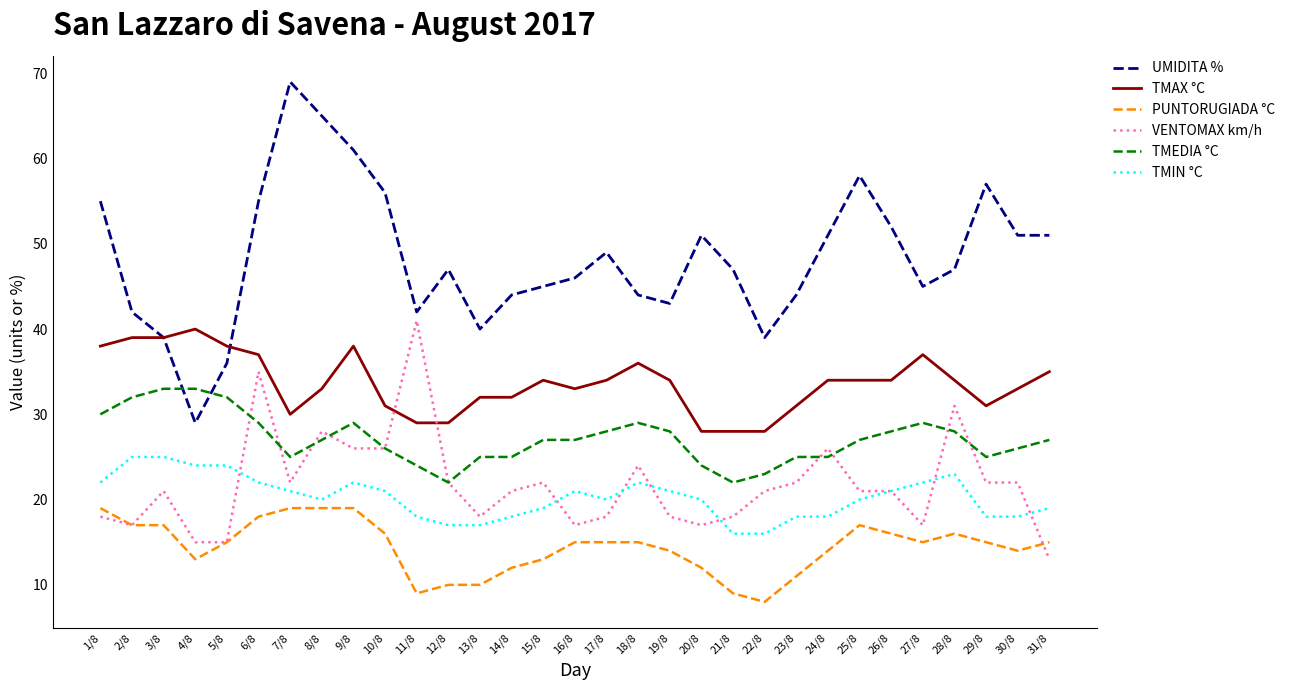

What is the maximum value for VENTOMAX km/h?

41